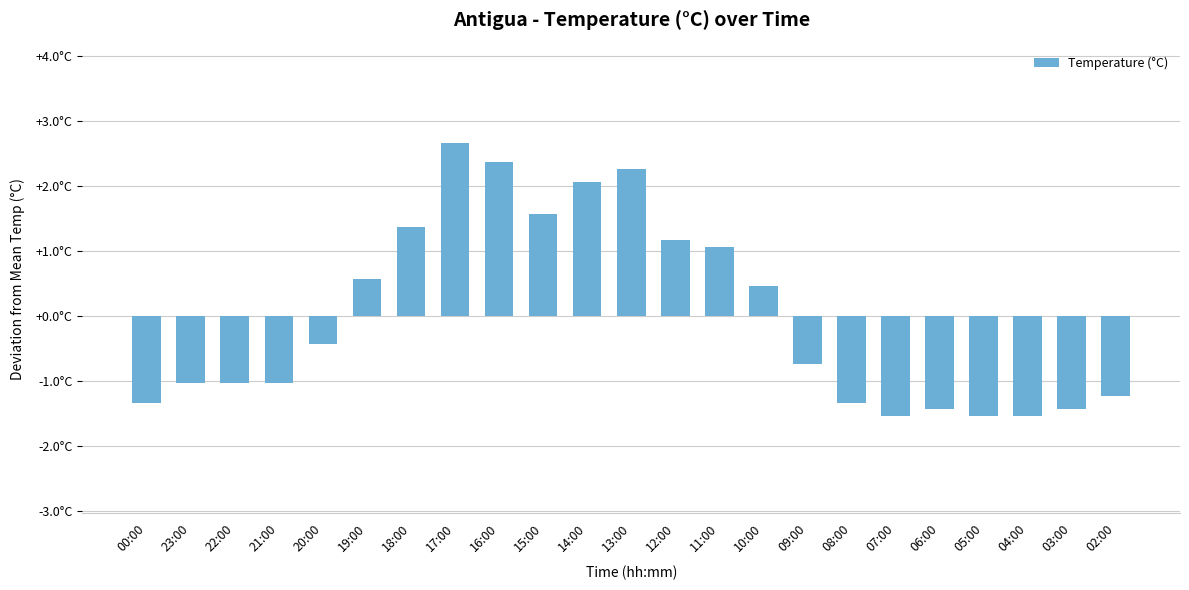

Are the bars horizontal?

No